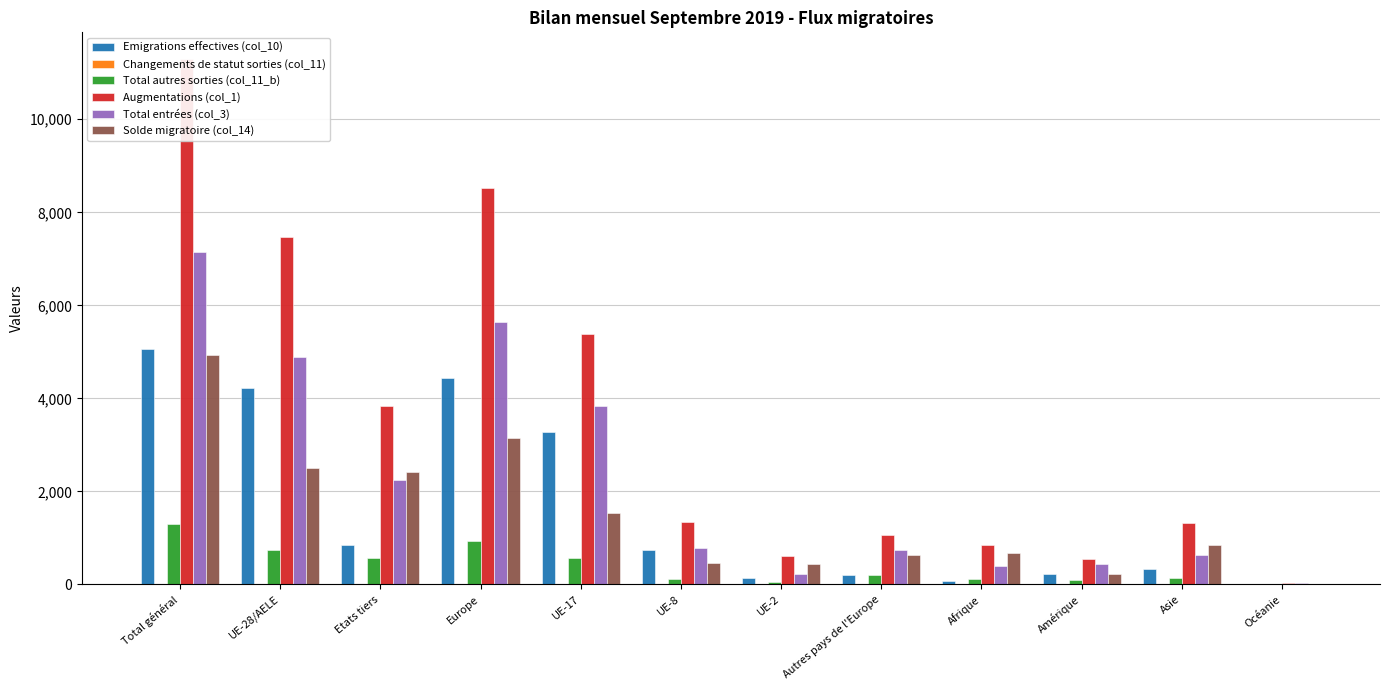

What are all the series names shown in the legend?

Emigrations effectives (col_10), Changements de statut sorties (col_11), Total autres sorties (col_11_b), Augmentations (col_1), Total entrées (col_3), Solde migratoire (col_14)